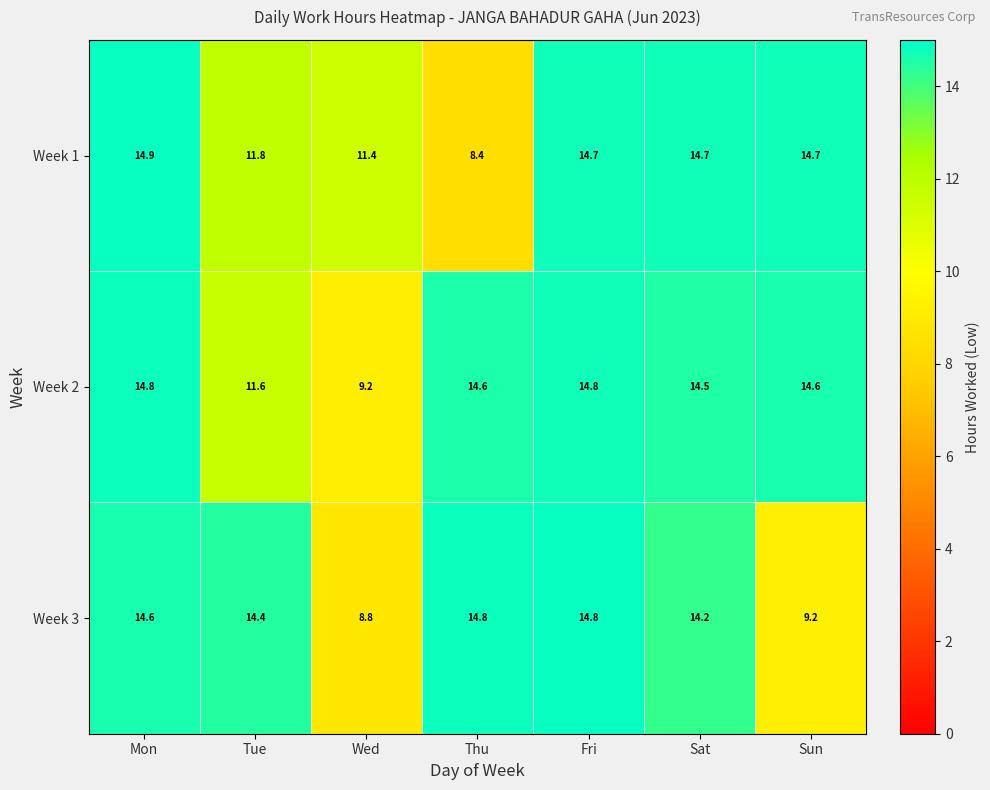

Where is Week 3 nearest to the value 11?

Sun